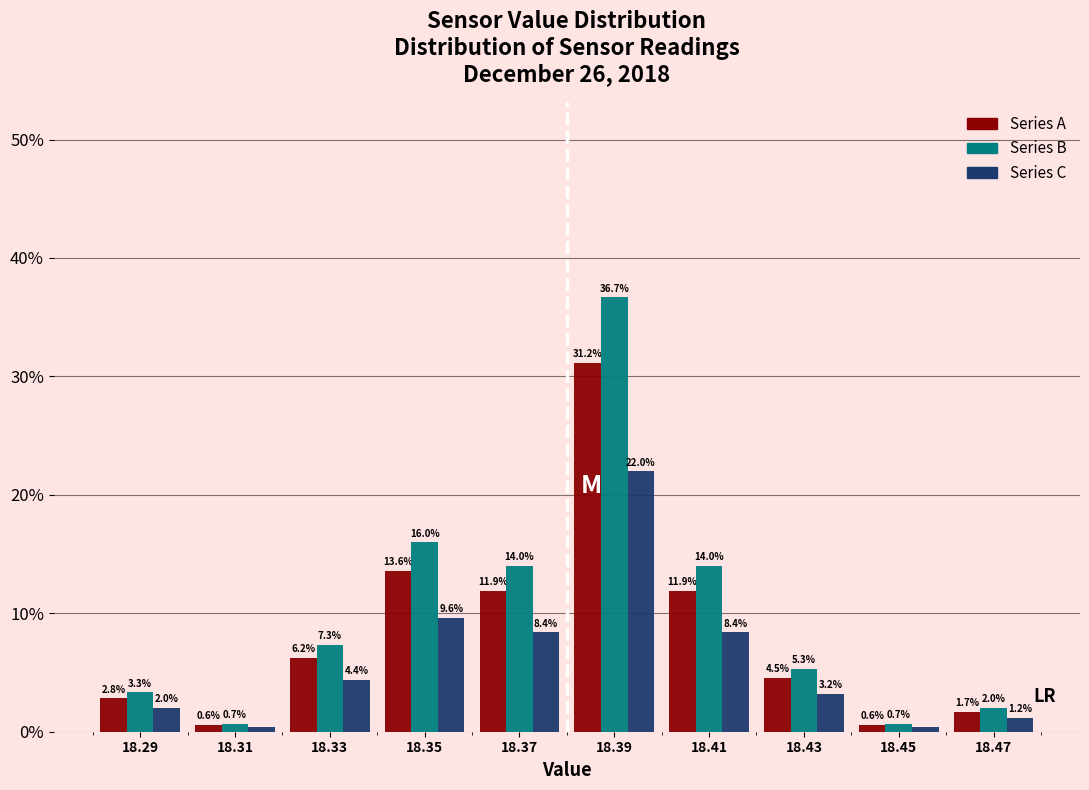

In the Series B series, which range on the x-axis has the tallest bar?

18.38 to 18.40